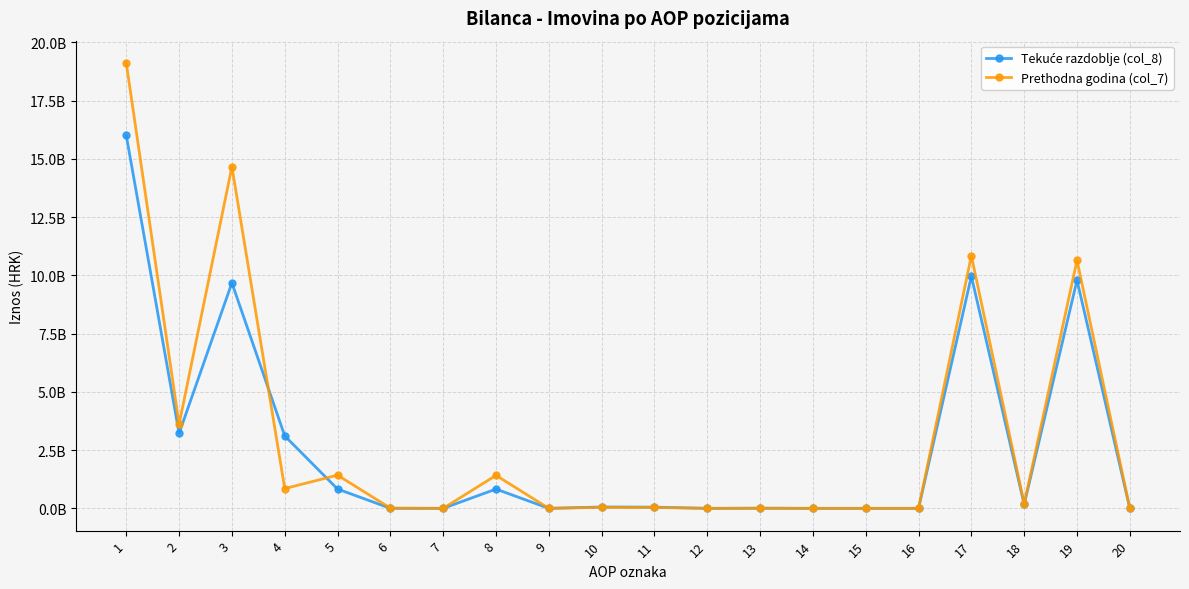

What is the difference between the Prethodna godina (col_7) values at 17 and 12?

10841496822